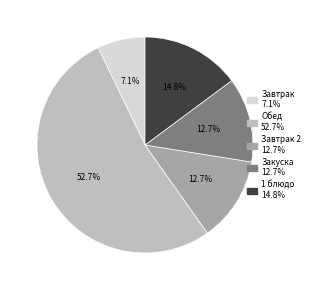

Count the number of slices in the pie.

5